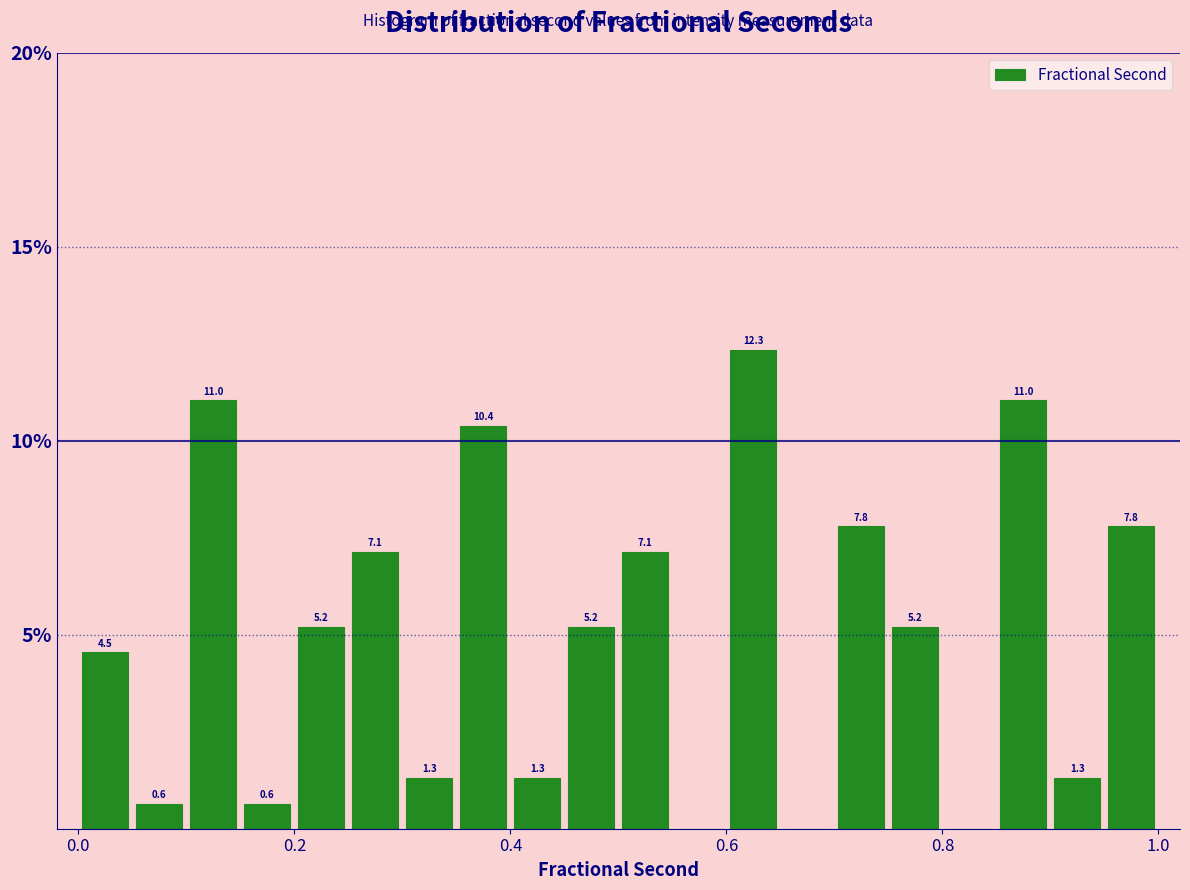

Around what value on the x-axis is the tallest bar? Give the approximate position of its centre, as read against the axis.

0.62